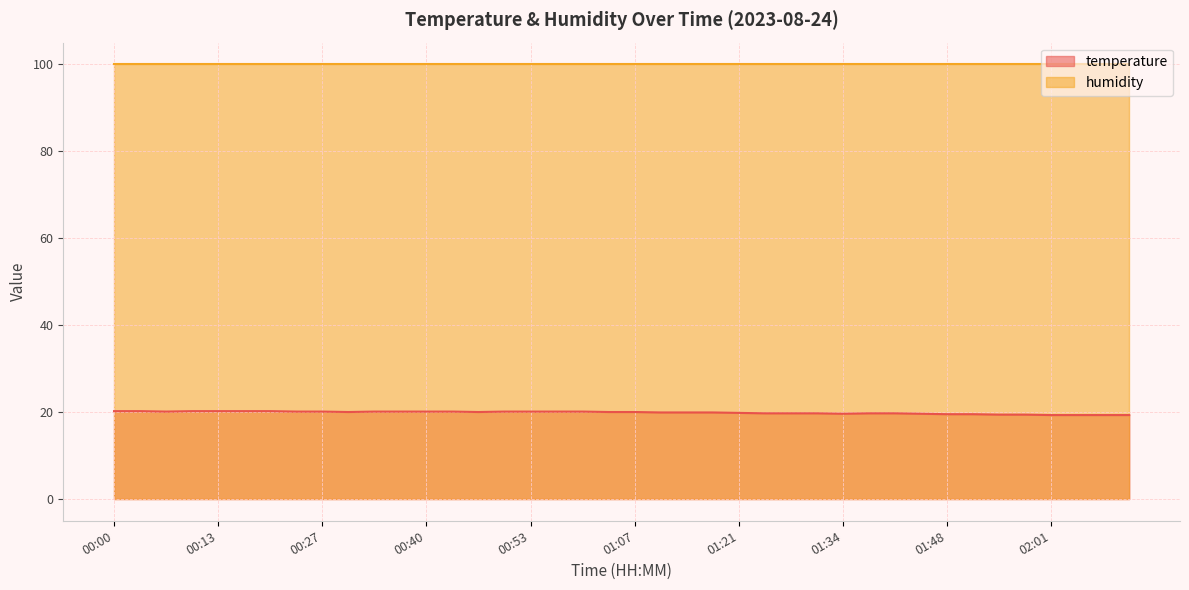

Between 00:40 and 01:28, which is larger?

00:40